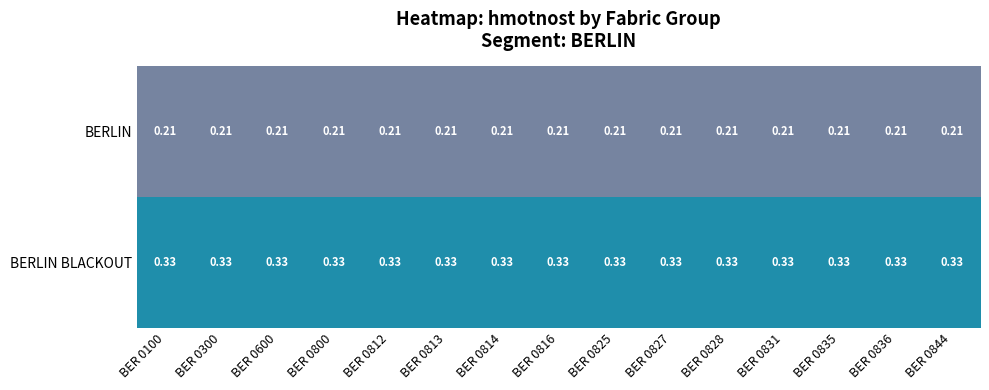

Rank the series by their maximum value, from highest to lowest.

BERLIN BLACKOUT, BERLIN